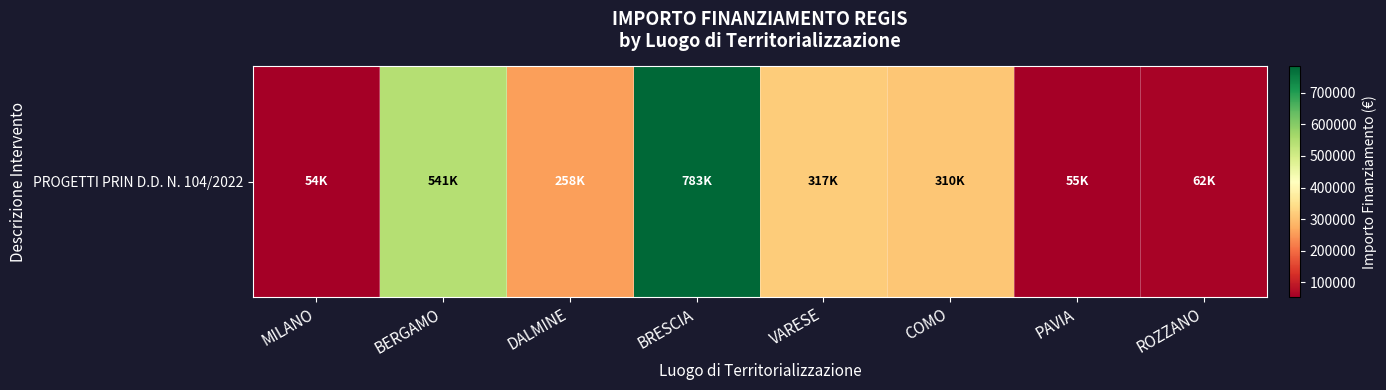

How many values are below 310136?

4